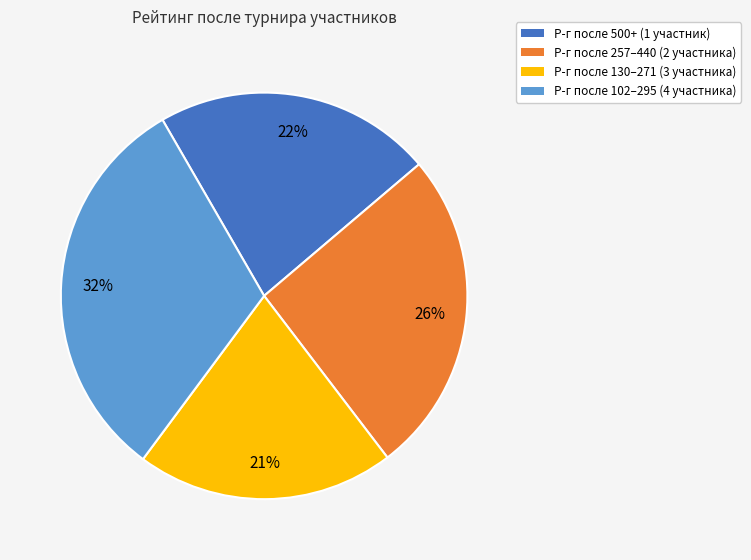

How many segments does this pie chart have?

4